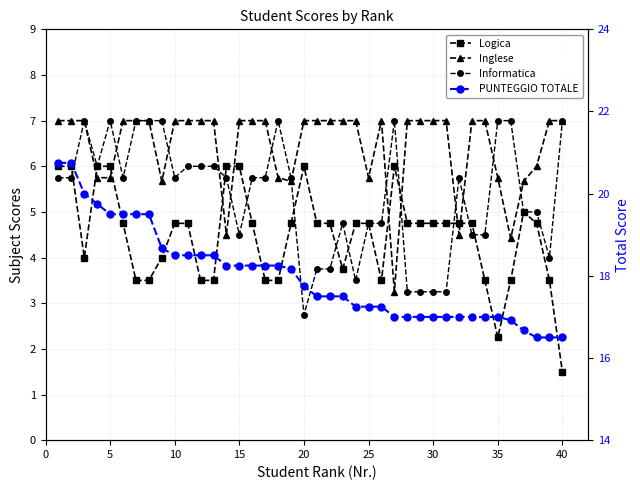

What are all the series names shown in the legend?

Logica, Inglese, Informatica, PUNTEGGIO TOTALE